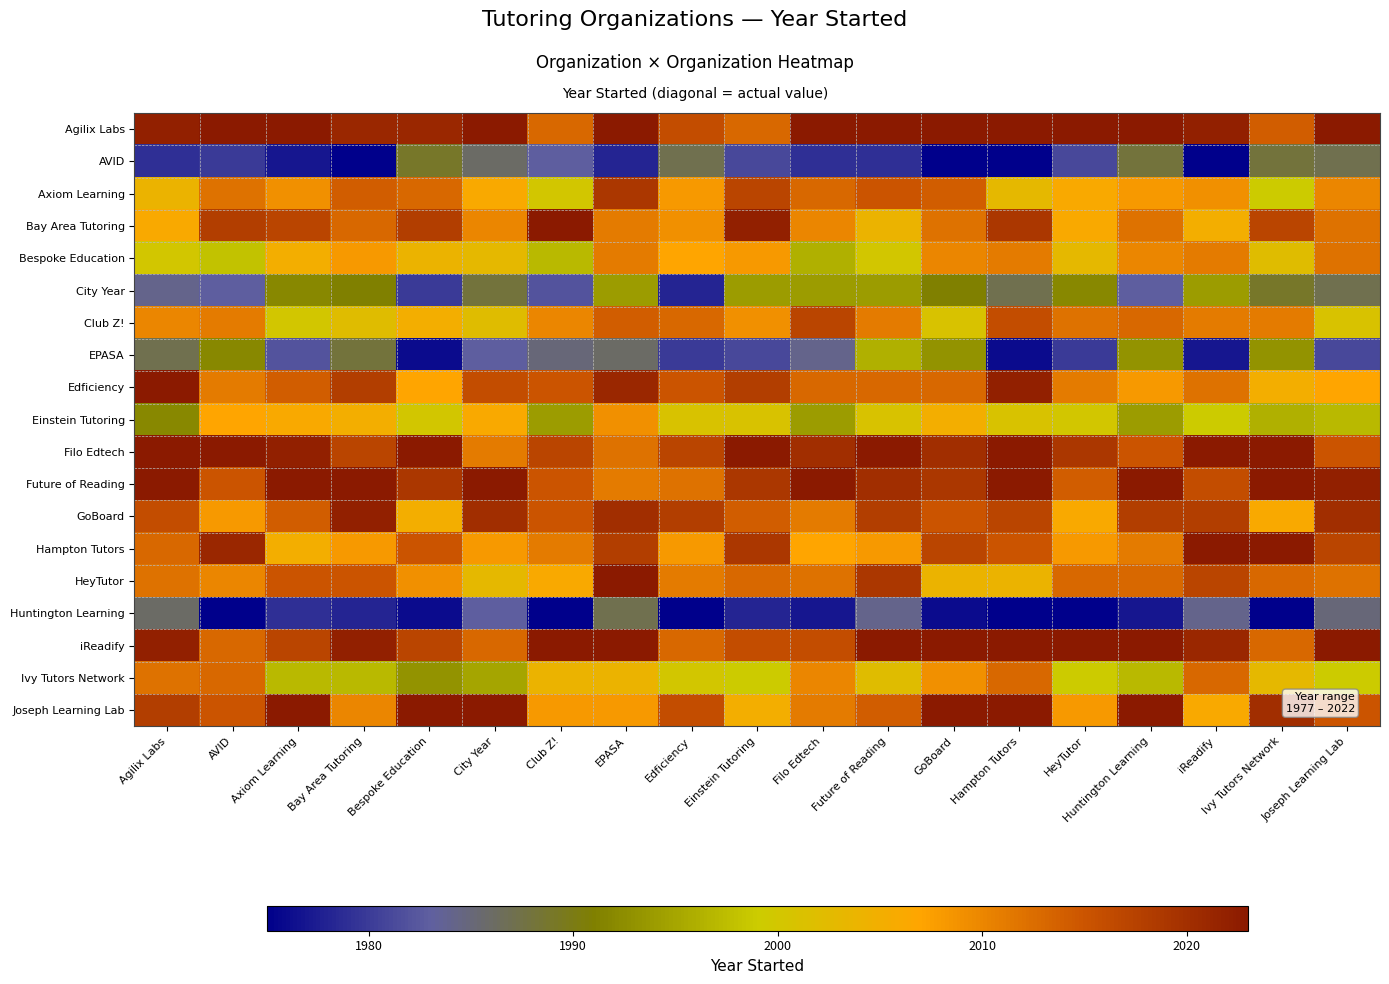

Rank the series at Huntington Learning from highest to lowest value.

Agilix Labs, Future of Reading, iReadify, Joseph Learning Lab, GoBoard, Filo Edtech, Club Z!, HeyTutor, Bay Area Tutoring, Hampton Tutors, Bespoke Education, Axiom Learning, Edficiency, Ivy Tutors Network, Einstein Tutoring, EPASA, AVID, City Year, Huntington Learning